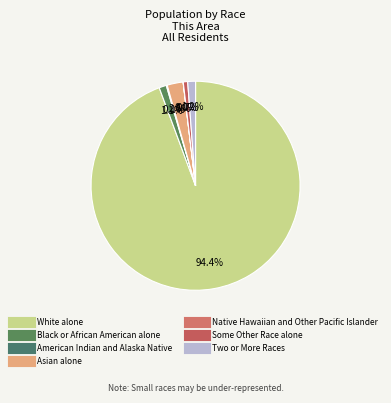

Is White alone the majority of the pie?

Yes